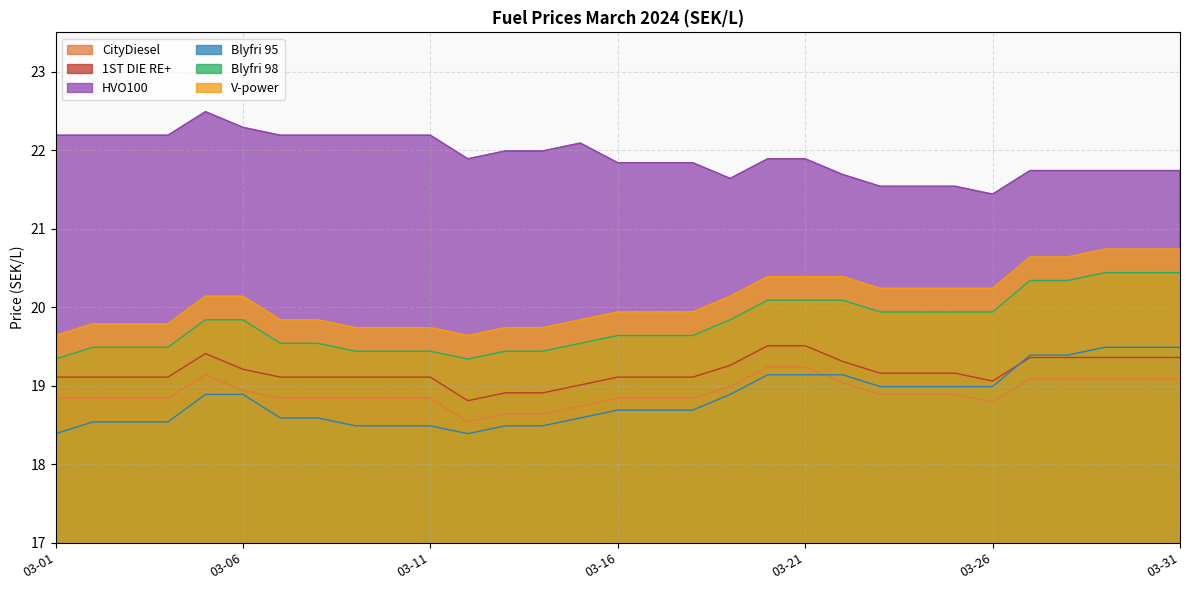

Is it true that CityDiesel equals 19.1 at 2024-03-05?

True